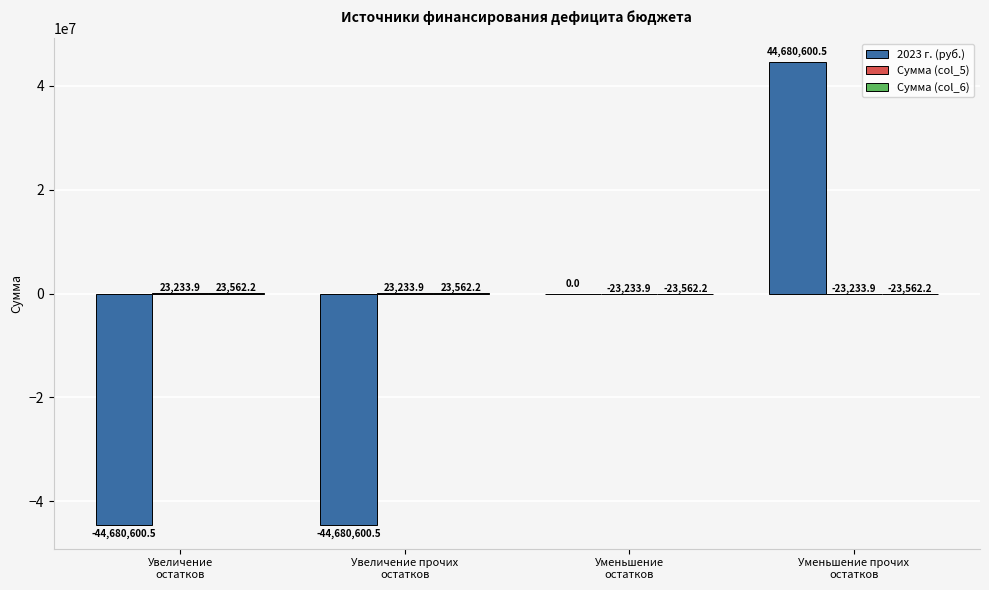

Which label corresponds to the largest value in the chart?

Уменьшение прочих
остатков